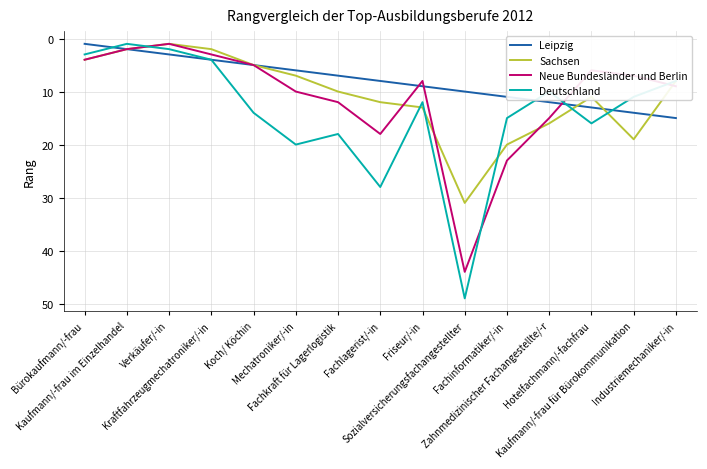

Between Verkäufer/-in and Hotelfachmann/-fachfrau, which series saw the biggest shift?

Deutschland